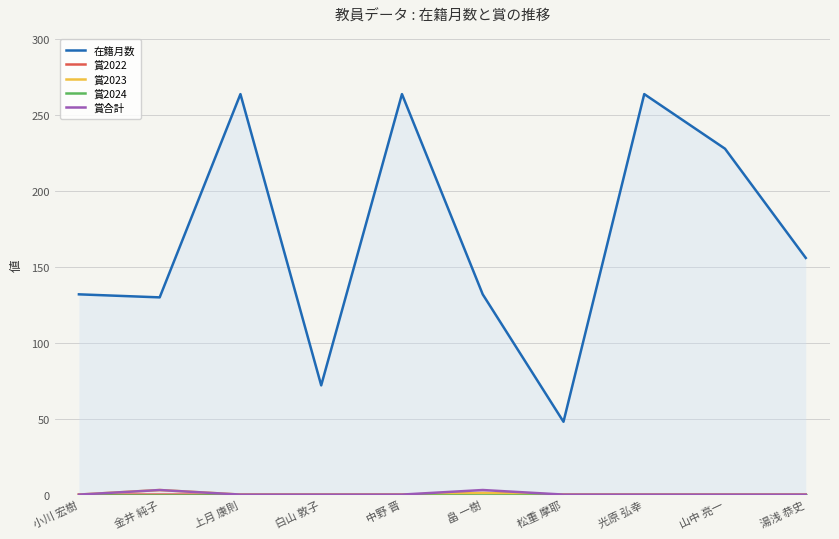

At 中野 晋, list the series in order from largest to smallest.

在籍月数, 賞2022, 賞2023, 賞2024, 賞合計